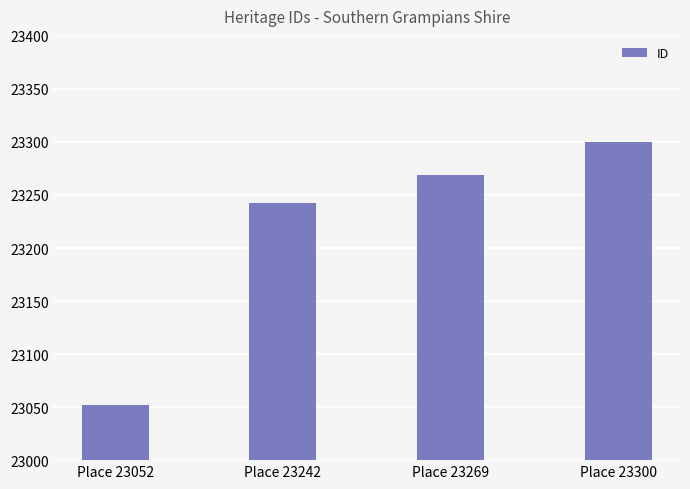

Which label corresponds to the largest value in the chart?

Place 23300